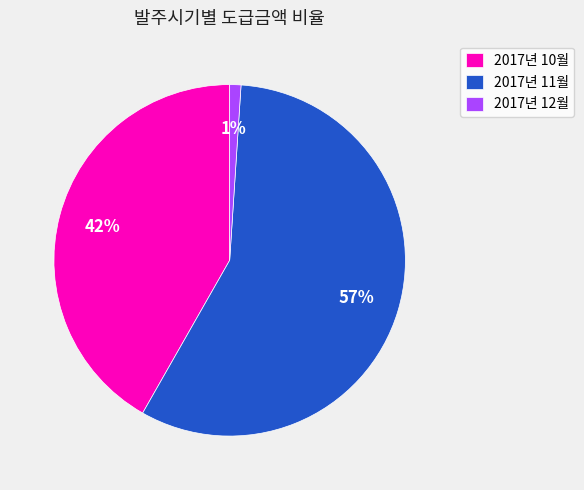

To the nearest percent, what is the average slice percentage?

33%